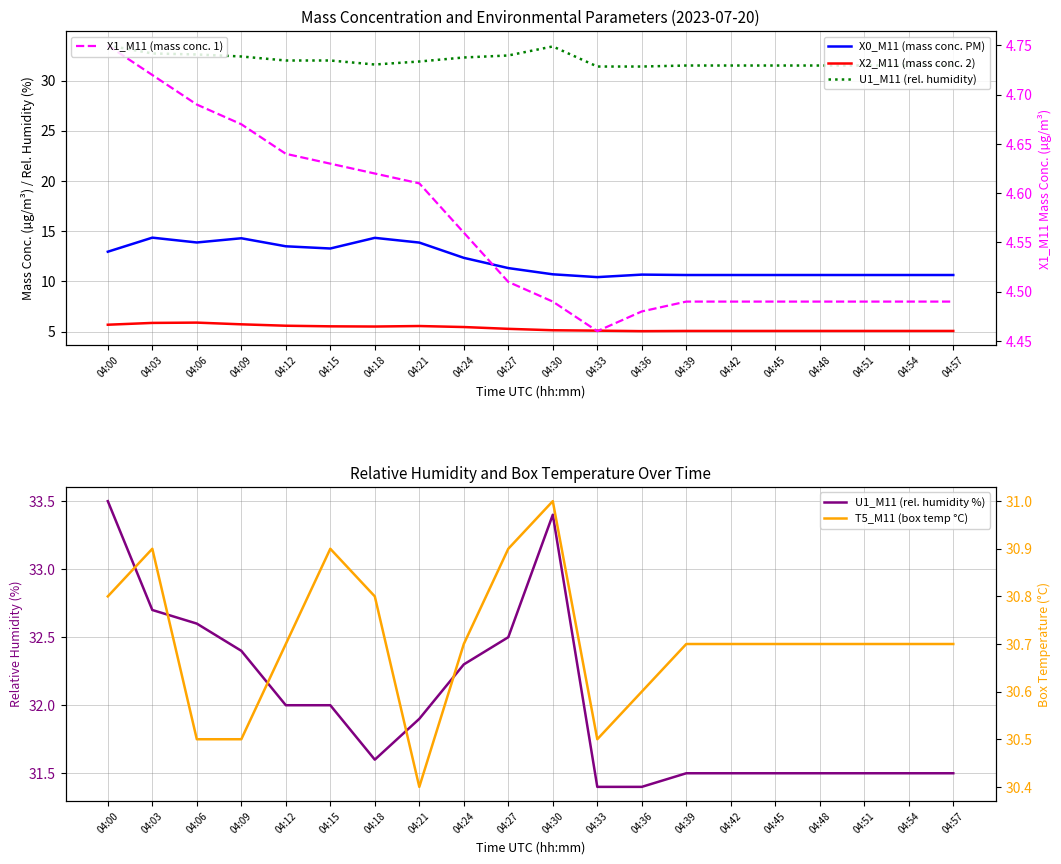

Reading right to left, list all the values displayed in this chart.

X0_M11 (mass conc. PM): 04:57=10.6	04:54=10.6	04:51=10.6	04:48=10.6	04:45=10.6	04:42=10.6	04:39=10.6	04:36=10.7	04:33=10.4	04:30=10.7	04:27=11.3	04:24=12.3	04:21=13.9	04:18=14.3	04:15=13.3	04:12=13.5	04:09=14.3	04:06=13.9	04:03=14.4	04:00=13.0
X2_M11 (mass conc. 2): 04:57=5.1	04:54=5.1	04:51=5.1	04:48=5.1	04:45=5.1	04:42=5.1	04:39=5.1	04:36=5.0	04:33=5.1	04:30=5.1	04:27=5.3	04:24=5.5	04:21=5.6	04:18=5.5	04:15=5.5	04:12=5.6	04:09=5.7	04:06=5.9	04:03=5.9	04:00=5.7
U1_M11 (rel. humidity): 04:57=31.5	04:54=31.5	04:51=31.5	04:48=31.5	04:45=31.5	04:42=31.5	04:39=31.5	04:36=31.4	04:33=31.4	04:30=33.4	04:27=32.5	04:24=32.3	04:21=31.9	04:18=31.6	04:15=32.0	04:12=32.0	04:09=32.4	04:06=32.6	04:03=32.7	04:00=33.5
X1_M11 (mass conc. 1): 04:57=4.5	04:54=4.5	04:51=4.5	04:48=4.5	04:45=4.5	04:42=4.5	04:39=4.5	04:36=4.5	04:33=4.5	04:30=4.5	04:27=4.5	04:24=4.6	04:21=4.6	04:18=4.6	04:15=4.6	04:12=4.6	04:09=4.7	04:06=4.7	04:03=4.7	04:00=4.8
U1_M11 (rel. humidity %): 04:57=31.5	04:54=31.5	04:51=31.5	04:48=31.5	04:45=31.5	04:42=31.5	04:39=31.5	04:36=31.4	04:33=31.4	04:30=33.4	04:27=32.5	04:24=32.3	04:21=31.9	04:18=31.6	04:15=32.0	04:12=32.0	04:09=32.4	04:06=32.6	04:03=32.7	04:00=33.5
T5_M11 (box temp °C): 04:57=30.7	04:54=30.7	04:51=30.7	04:48=30.7	04:45=30.7	04:42=30.7	04:39=30.7	04:36=30.6	04:33=30.5	04:30=31.0	04:27=30.9	04:24=30.7	04:21=30.4	04:18=30.8	04:15=30.9	04:12=30.7	04:09=30.5	04:06=30.5	04:03=30.9	04:00=30.8